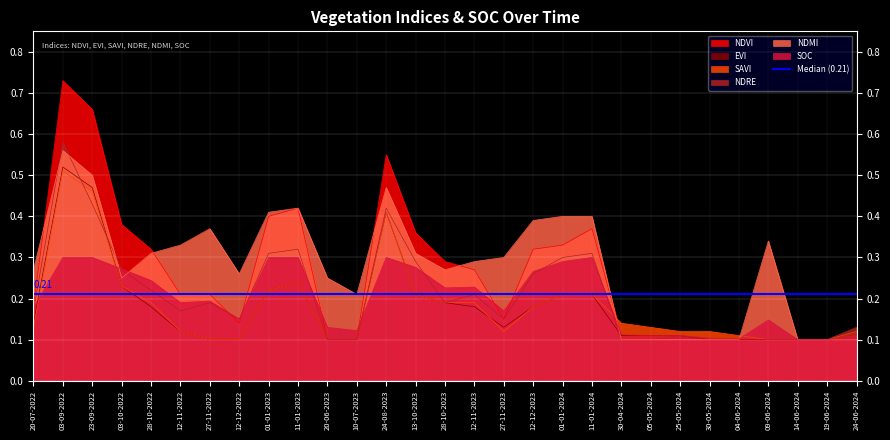

Where is the first local minimum for ndmi?

03-10-2022